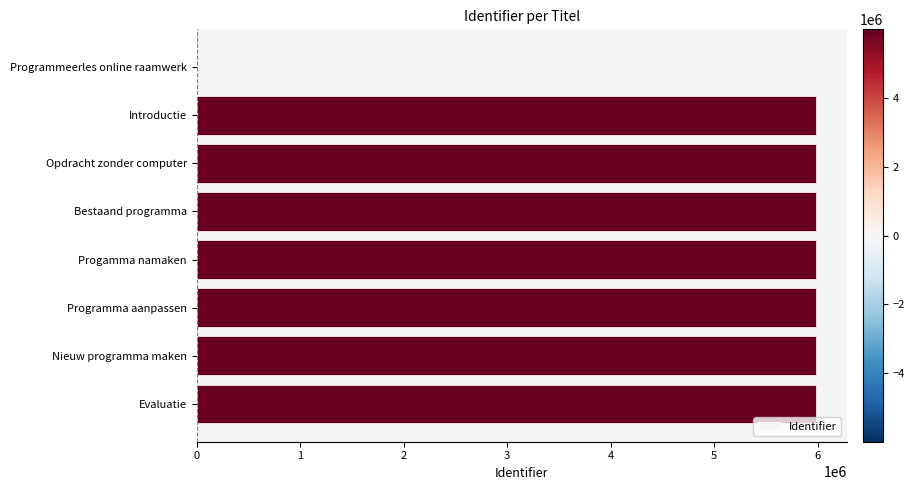

How many values are above zero?

7